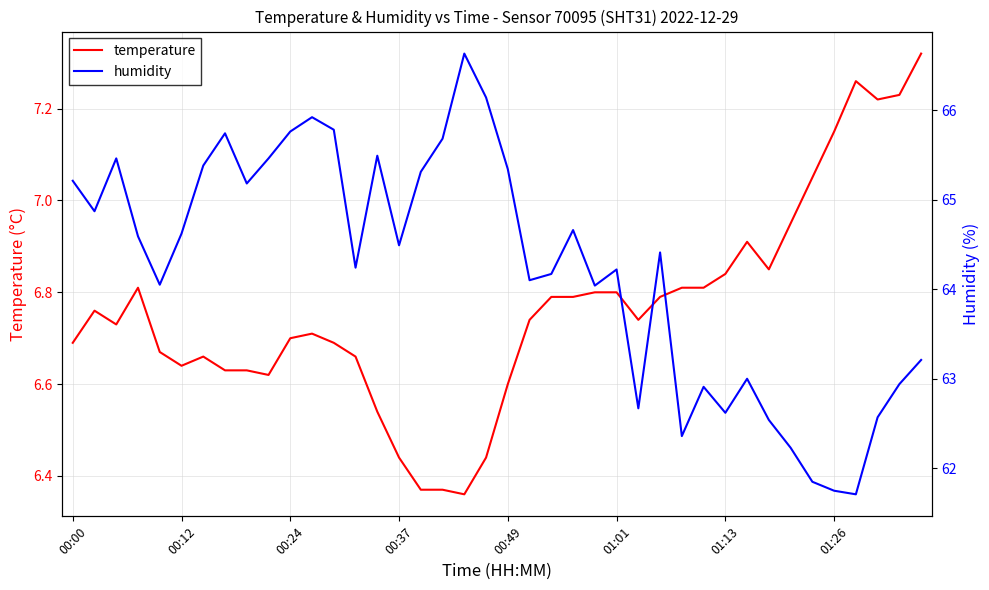

Is it true that temperature equals 1.9 at 26?

False